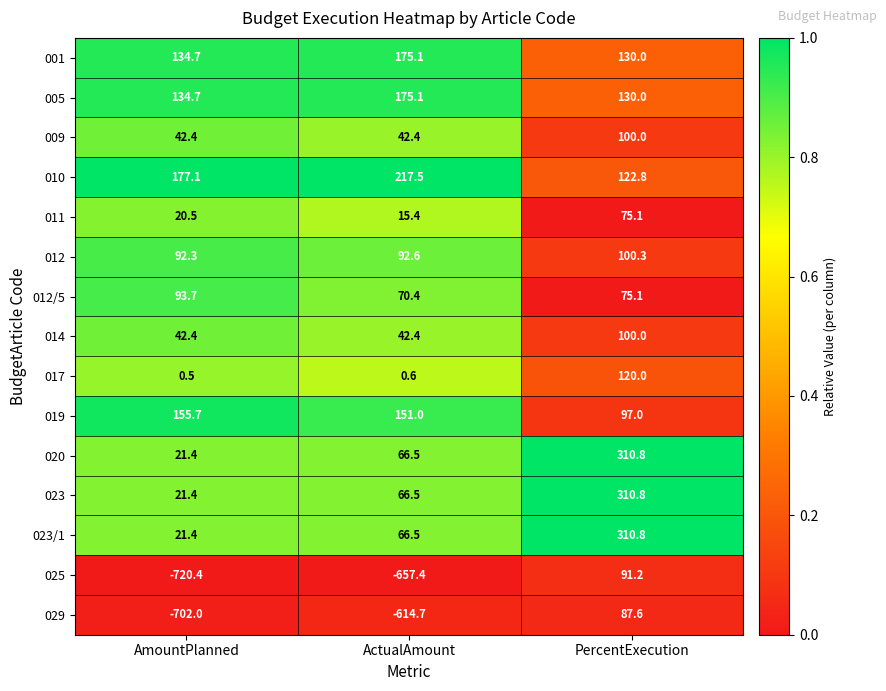

Which series has the widest spread of values?

025